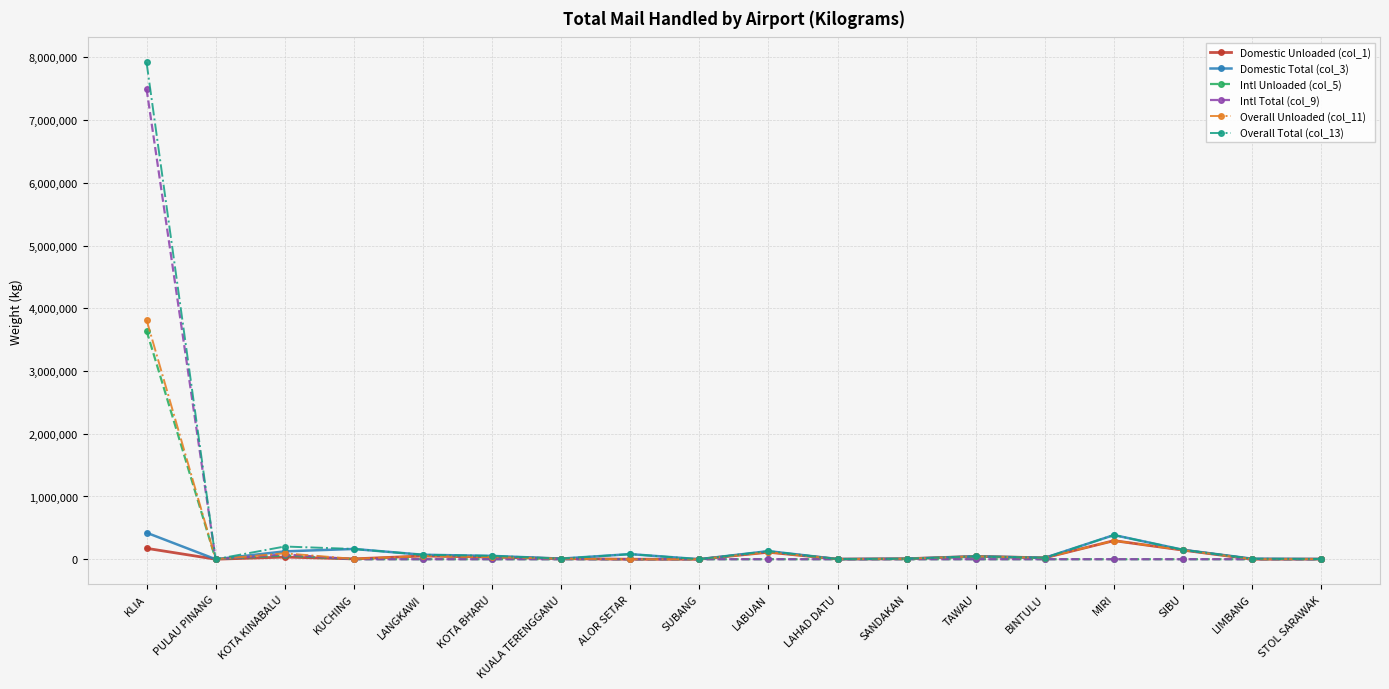

What is the total value across all series at LABUAN?

481904